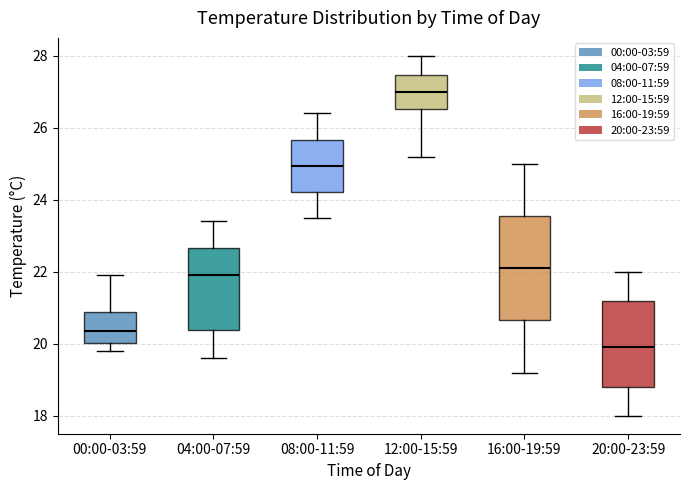

Where is the lower edge of the box for 20:00-23:59 on the y-axis? The values are not printed on the chart, so give them approximately, as read against the axis.

18.8